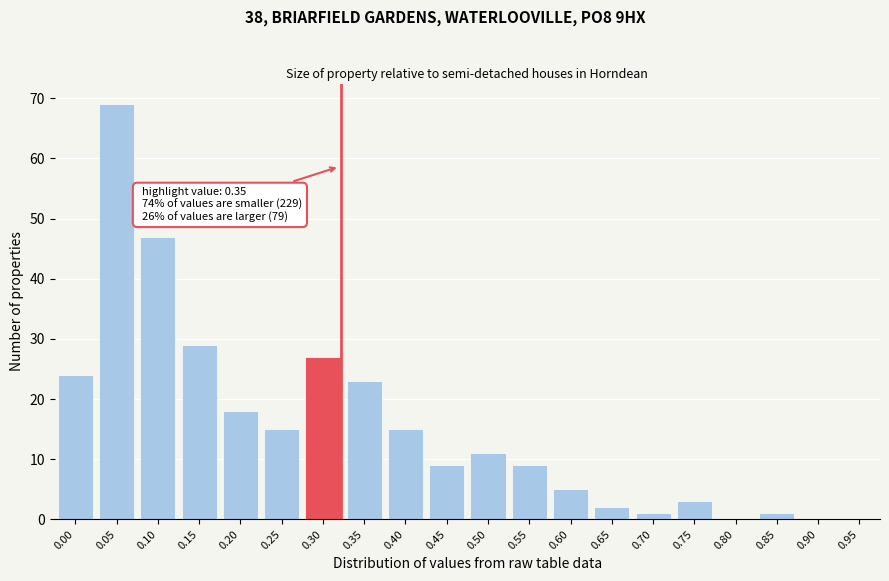

Reading right to left, transcribe all the data shown in this chart.

0.95=0	0.90=0	0.85=1	0.80=0	0.75=3	0.70=1	0.65=2	0.60=5	0.55=9	0.50=11	0.45=9	0.40=15	0.35=23	0.30=27	0.25=15	0.20=18	0.15=29	0.10=47	0.05=69	0.00=24